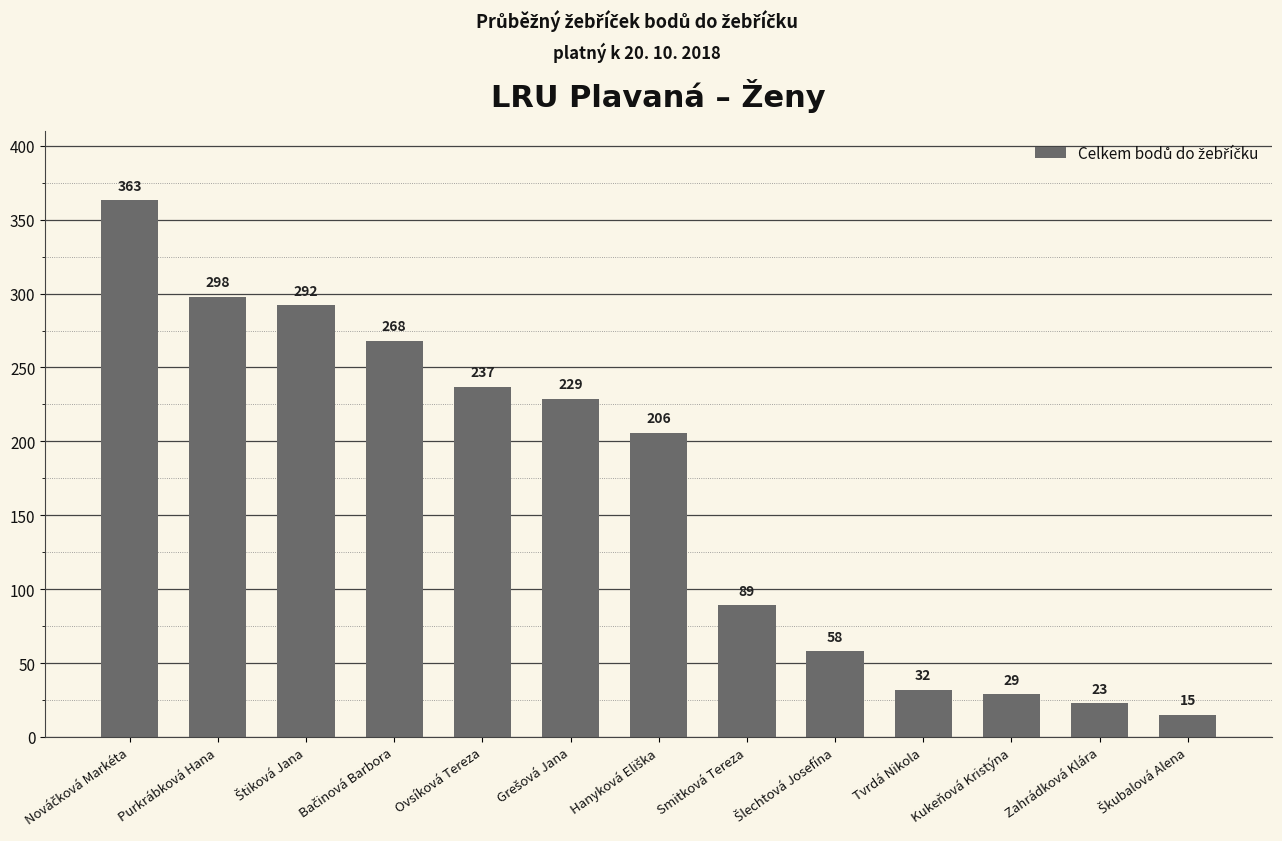

Reading left to right, what are all the values shown in this chart?

363	298	292	268	237	229	206	89	58	32	29	23	15